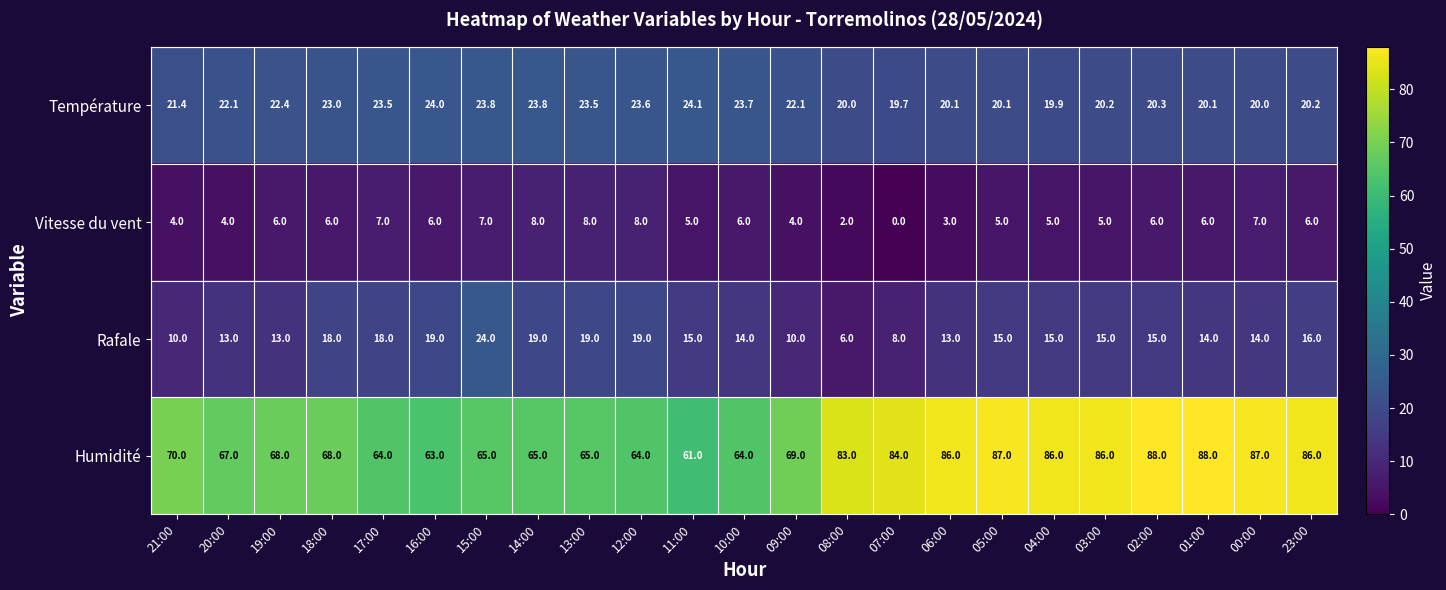

The Rafale series shows 13.0 at 20:00. True or false?

True